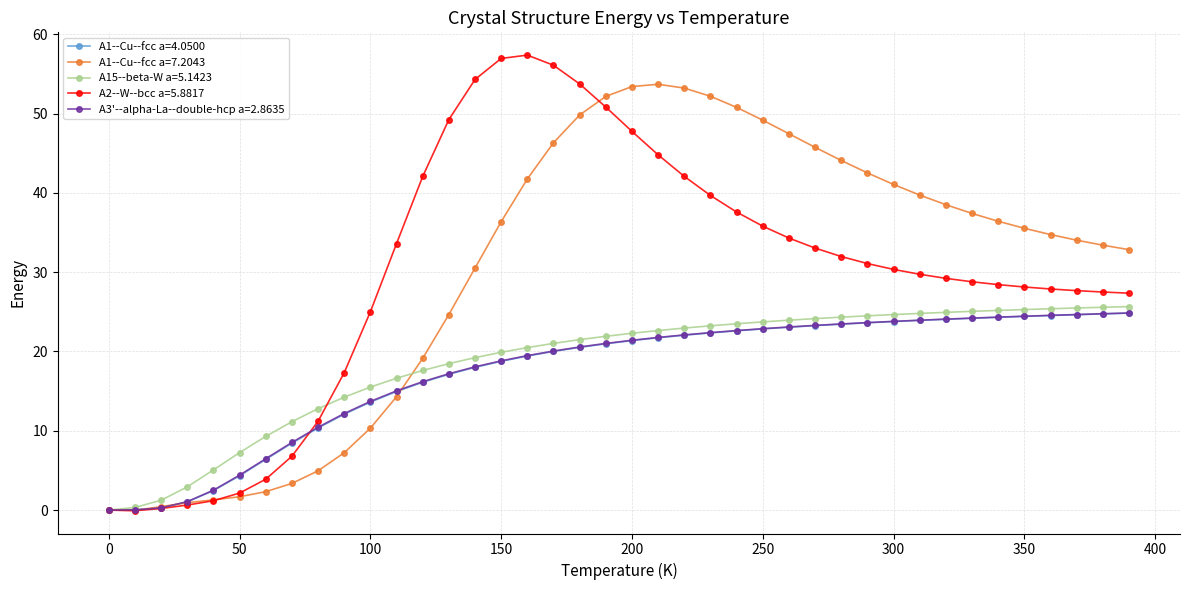

True or false: A2--W--bcc a=5.8817 has more than 0 interior local peaks.

True